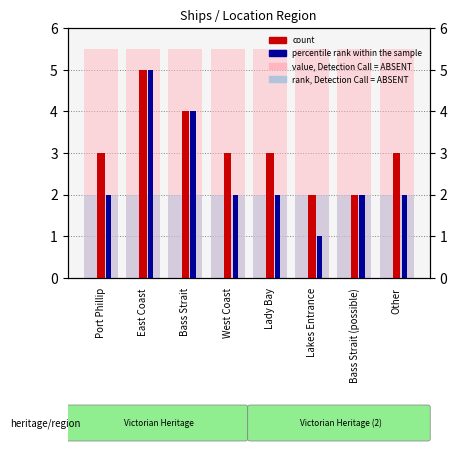

Reading right to left, extract all data points from this chart.

value, Detection Call = ABSENT: Other=5.5	Bass Strait (possible)=5.5	Lakes Entrance=5.5	Lady Bay=5.5	West Coast=5.5	Bass Strait=5.5	East Coast=5.5	Port Phillip=5.5
rank, Detection Call = ABSENT: Other=2.0	Bass Strait (possible)=2.0	Lakes Entrance=2.0	Lady Bay=2.0	West Coast=2.0	Bass Strait=2.0	East Coast=2.0	Port Phillip=2.0
count: Other=3.0	Bass Strait (possible)=2.0	Lakes Entrance=2.0	Lady Bay=3.0	West Coast=3.0	Bass Strait=4.0	East Coast=5.0	Port Phillip=3.0
percentile rank within the sample: Other=2.0	Bass Strait (possible)=2.0	Lakes Entrance=1.0	Lady Bay=2.0	West Coast=2.0	Bass Strait=4.0	East Coast=5.0	Port Phillip=2.0